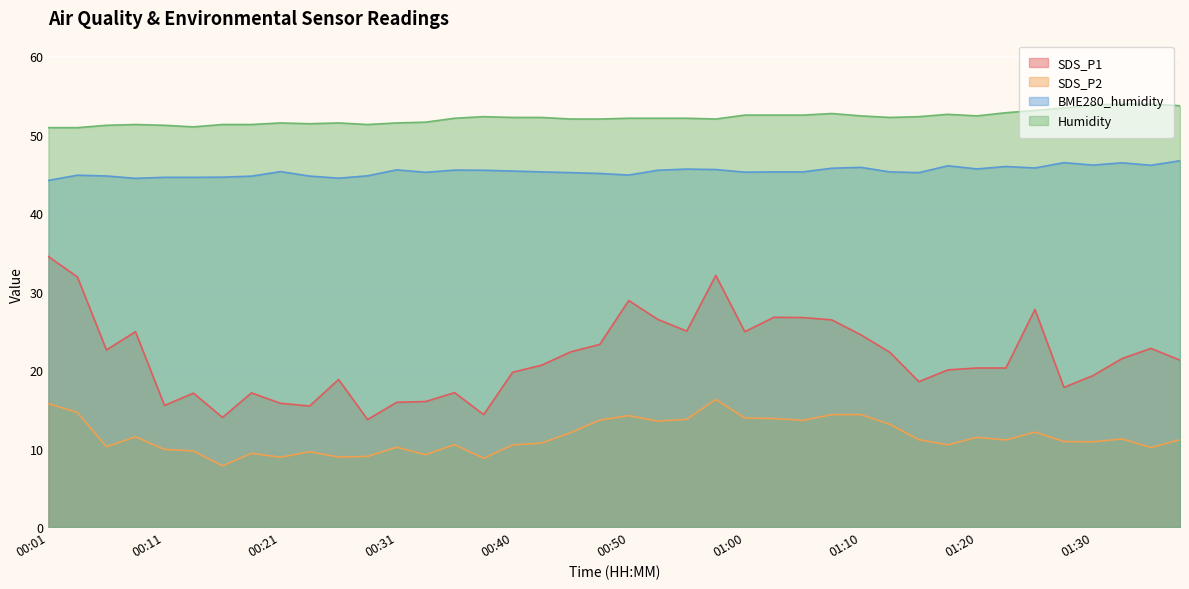

How many data points in Humidity are above 52?

23